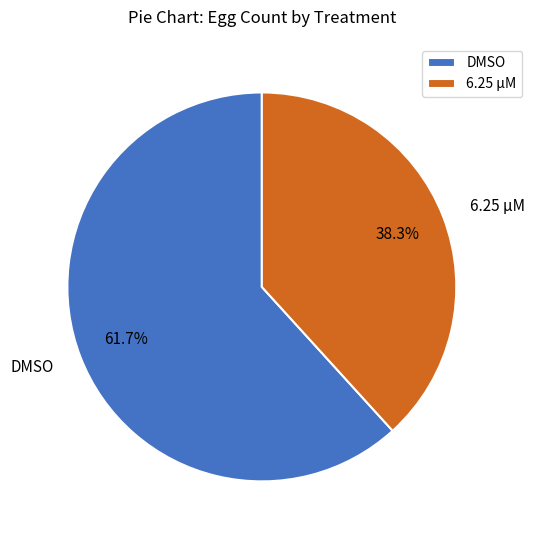

How much of the chart is everything except 6.25 µM?

61.7%